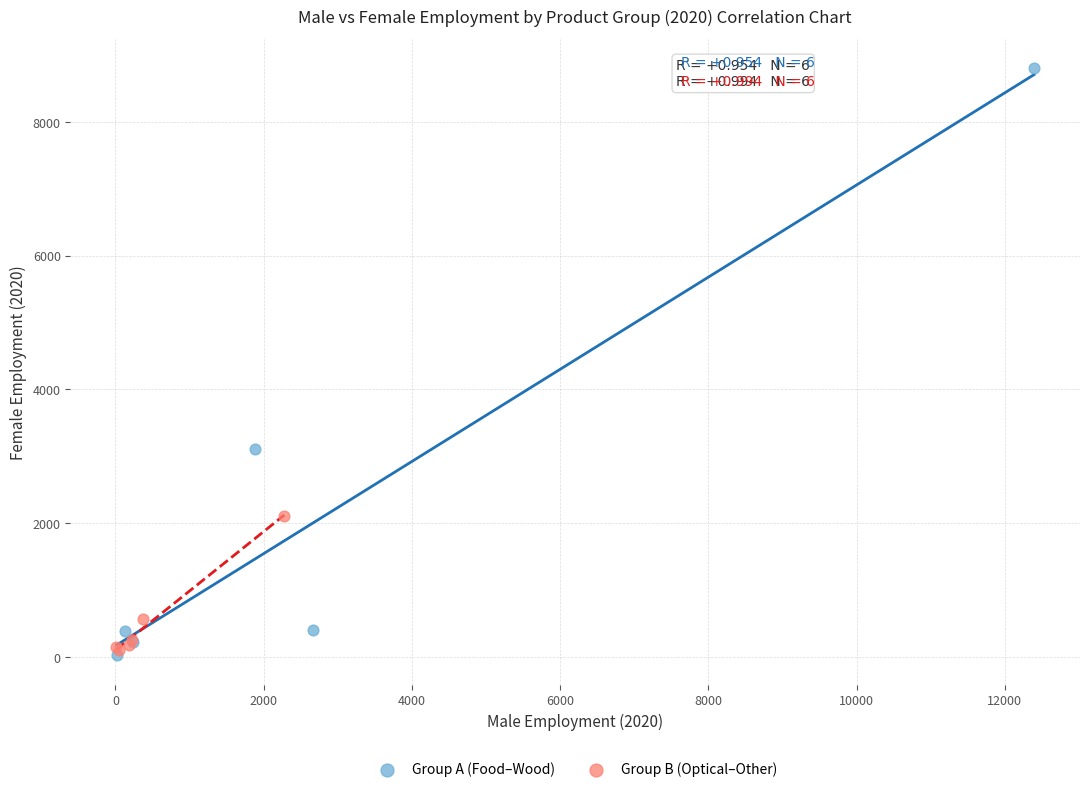

Which series contains the highest Y value?

Group A (Food–Wood)